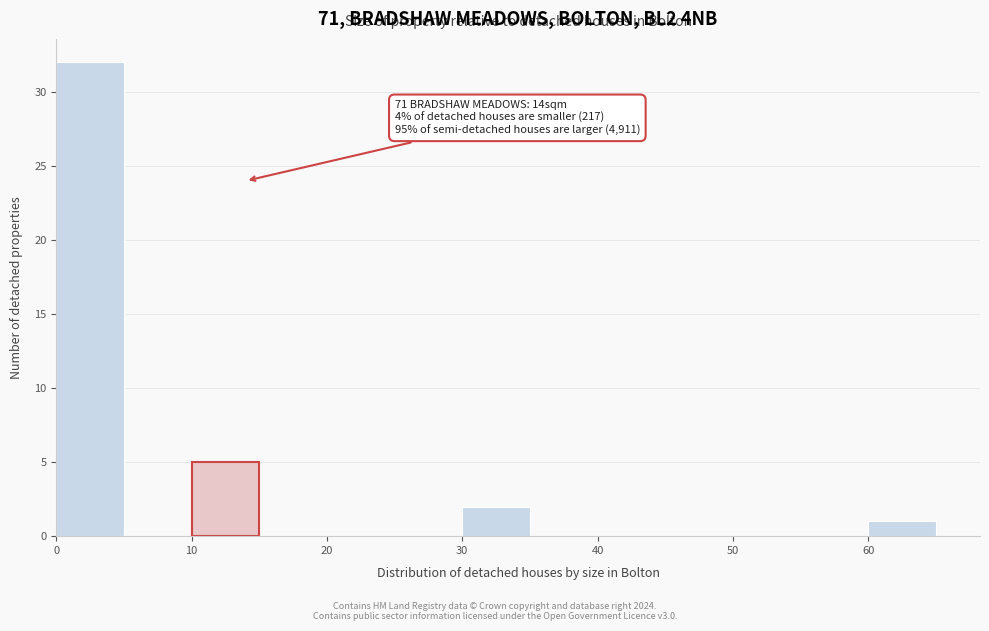

Over which range of the x-axis is the bar tallest?

0 to 5